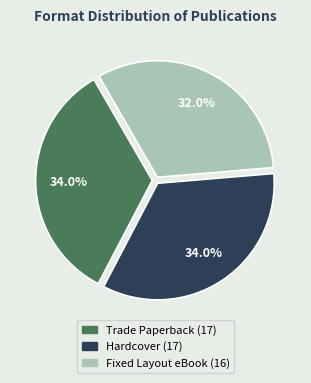

What percentage do Fixed Layout eBook and Hardcover together represent?

66.0%